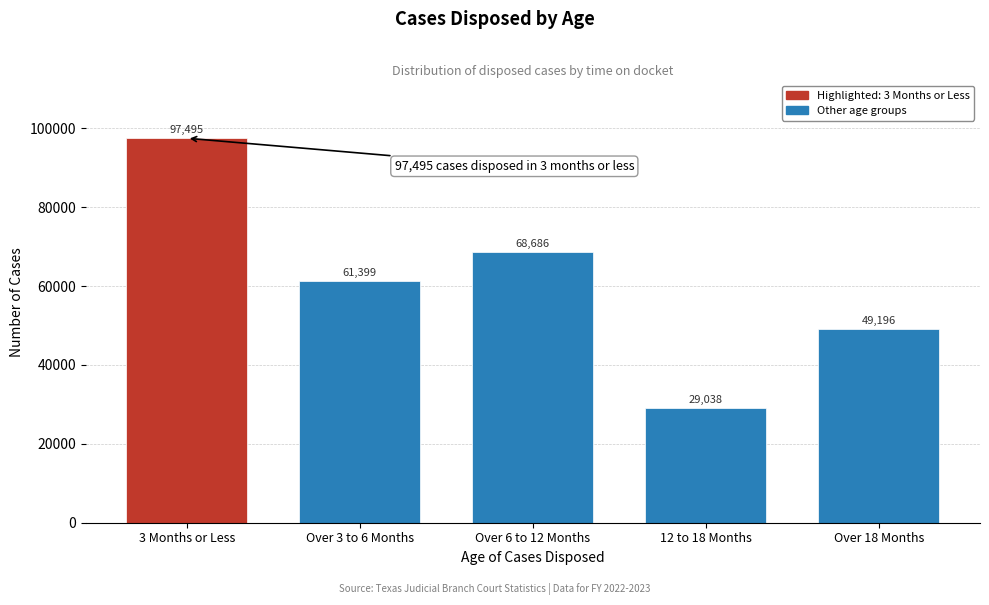

Reading left to right, transcribe all the data shown in this chart.

3 Months or Less=97495	Over 3 to 6 Months=61399	Over 6 to 12 Months=68686	12 to 18 Months=29038	Over 18 Months=49196